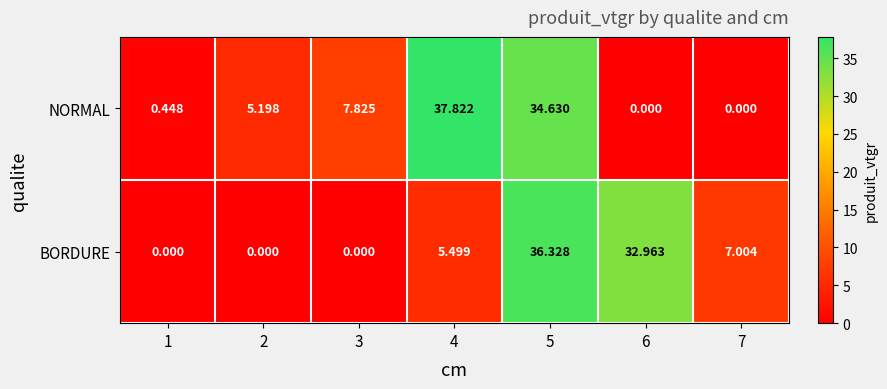

Between 5 and 6, which series saw the biggest shift?

NORMAL